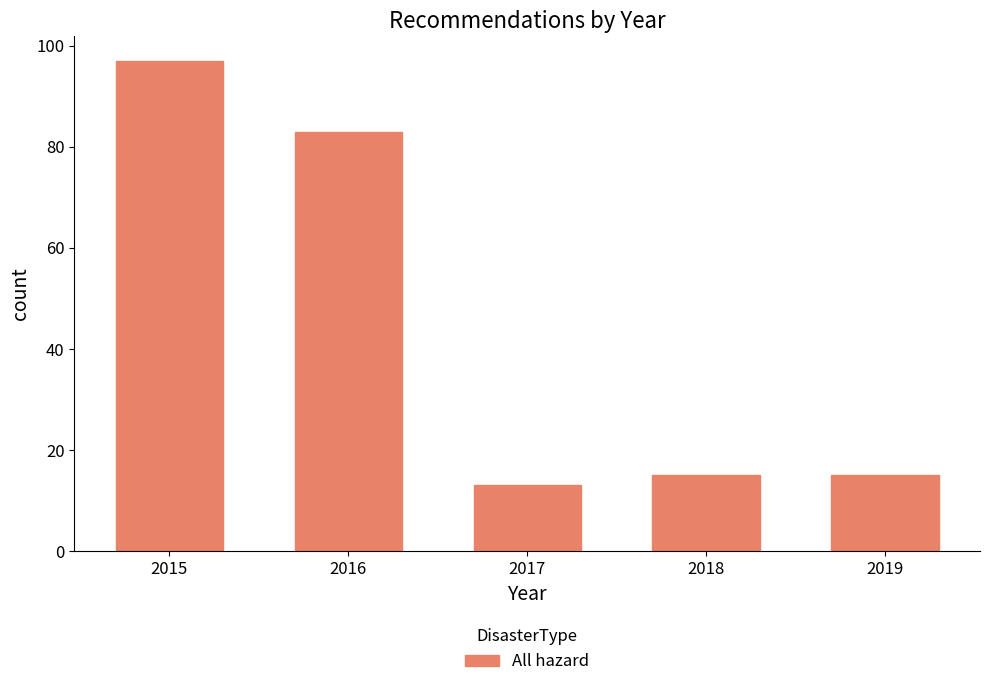

Reading left to right, extract all data points from this chart.

97	83	13	15	15